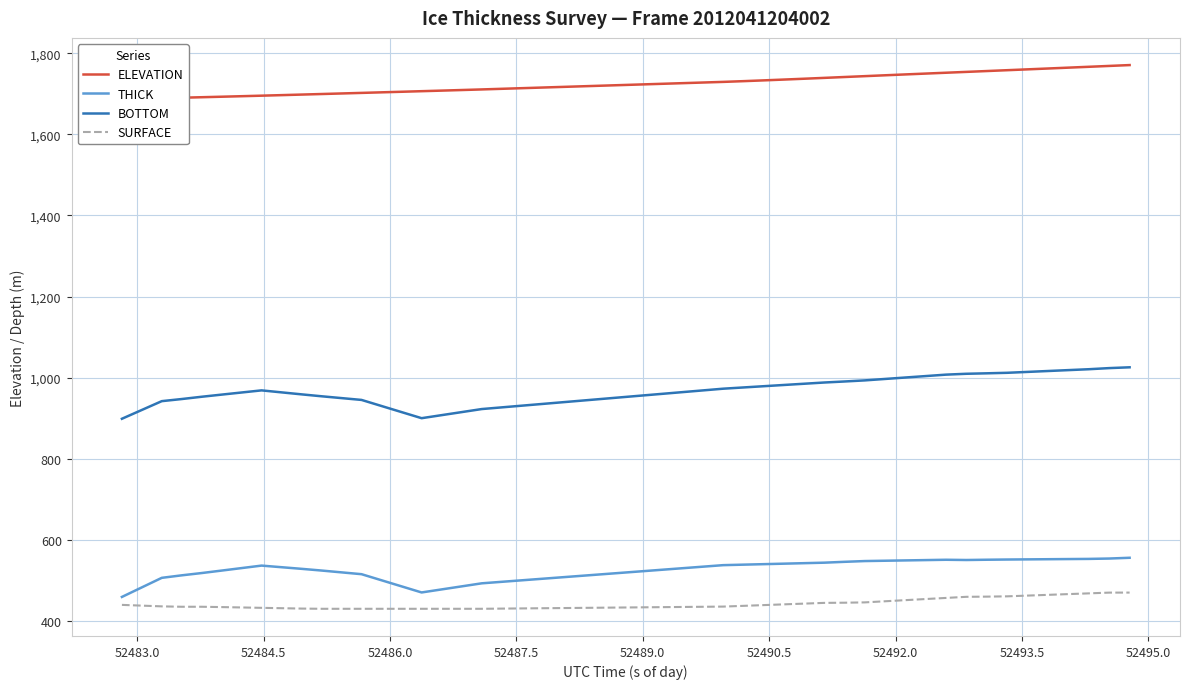

What is the lowest value of the BOTTOM series?

898.6